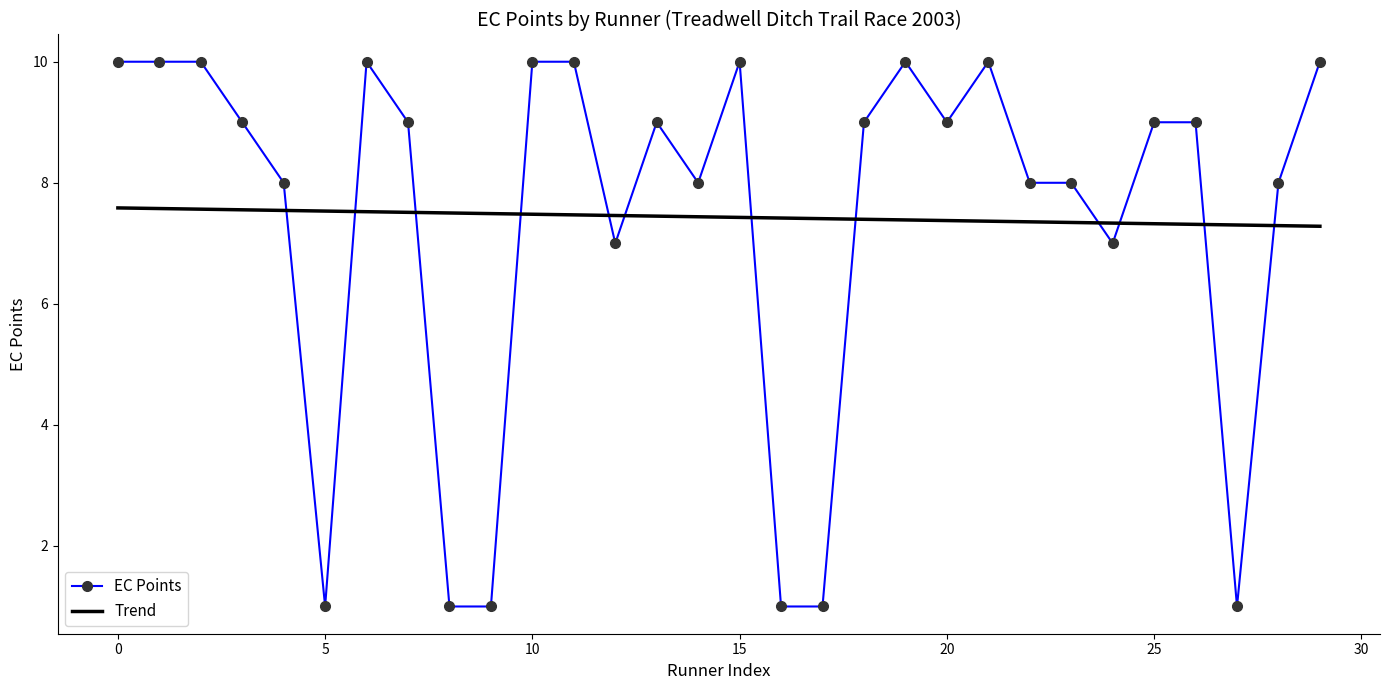

How many points are lower than both their immediate neighbors (excluding endpoints)?

6